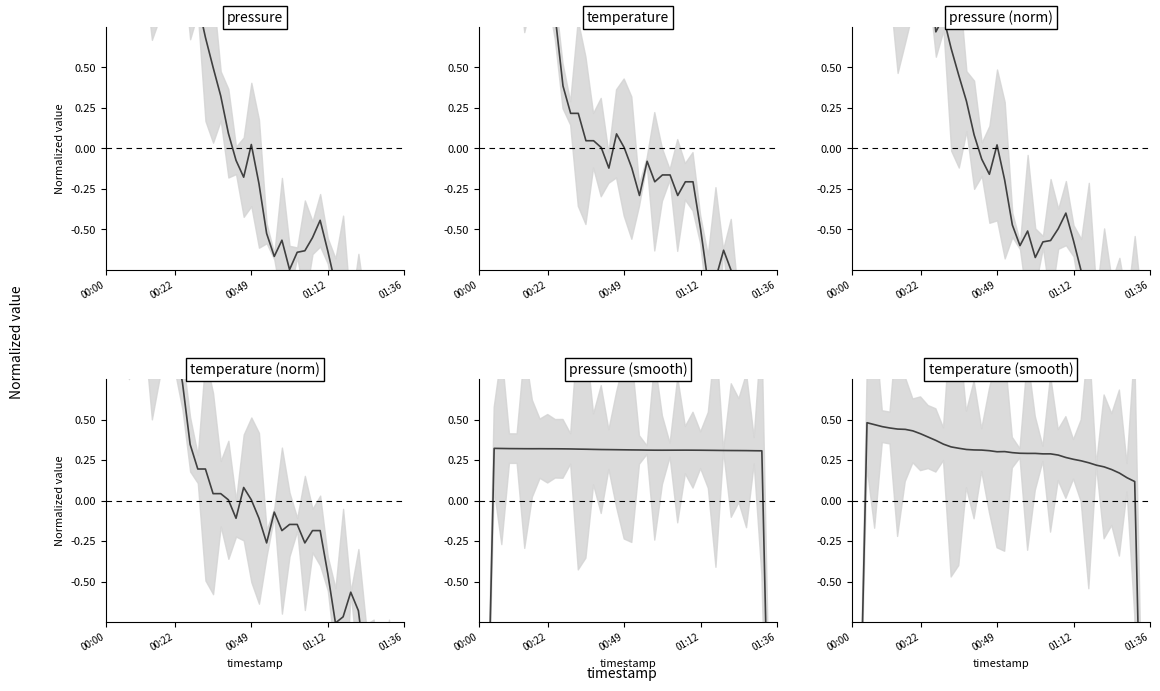

Which has a higher value, 6 or 31?

6